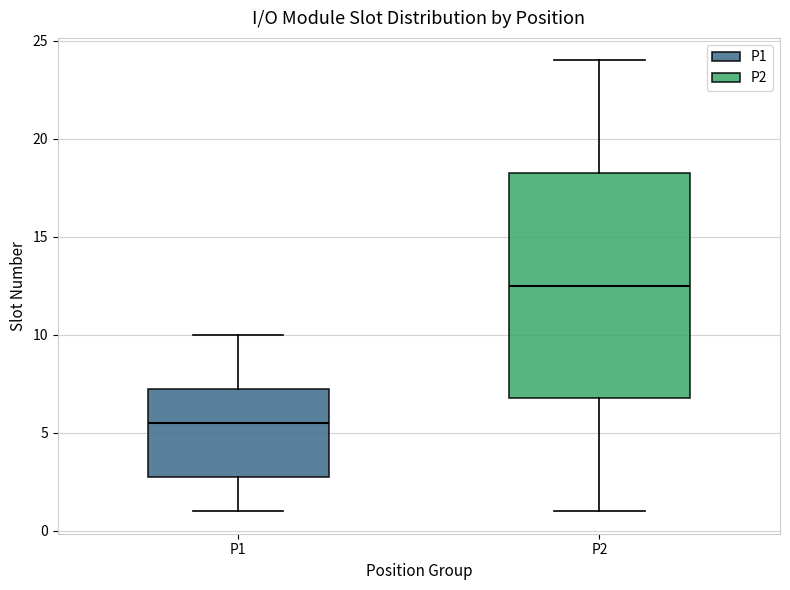

Comparing the boxes themselves (not the whiskers), which one is the tallest?

P2